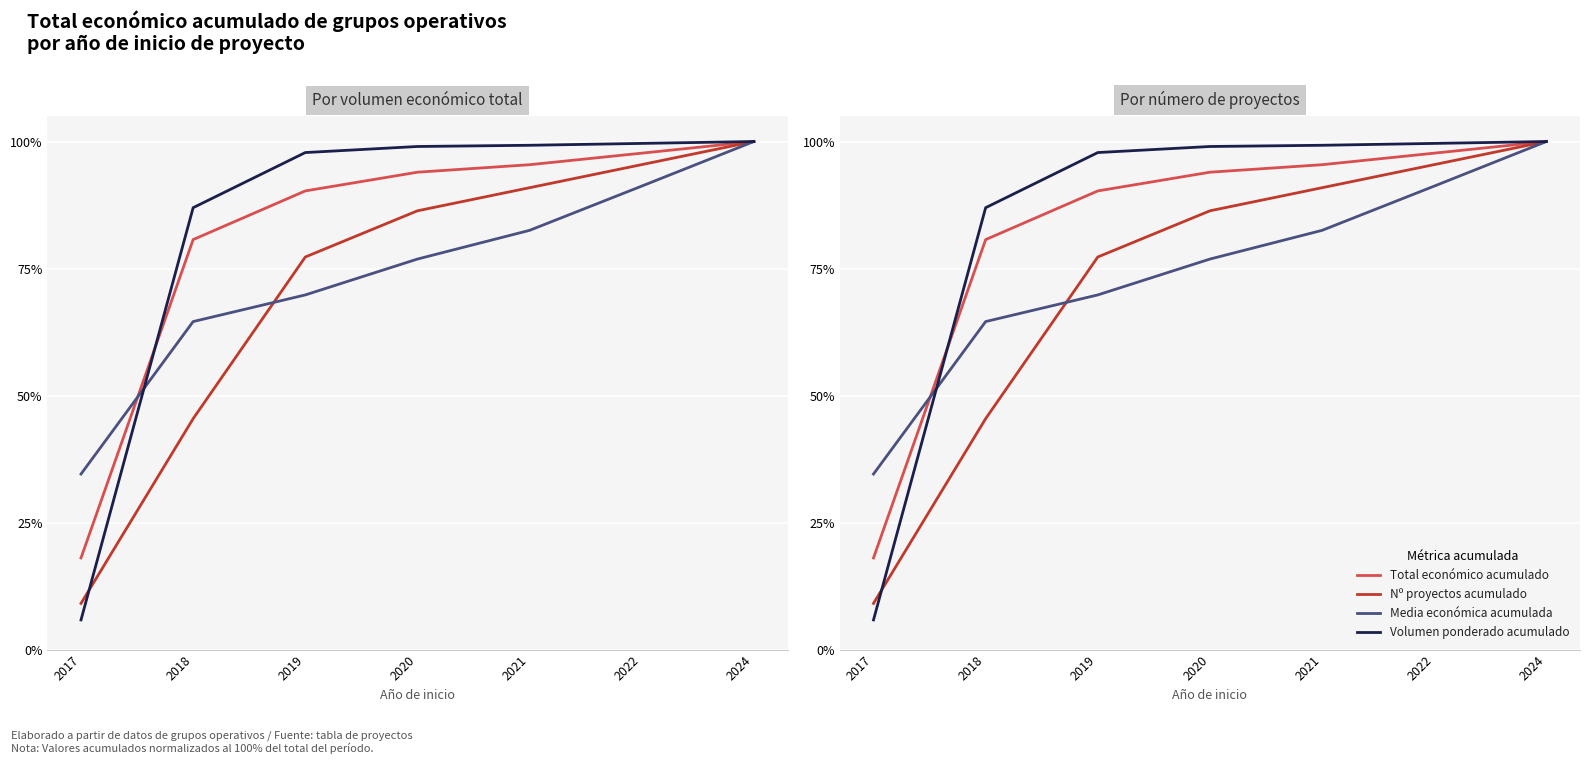

Where does the Media económica acumulada series first go above 76?

2020